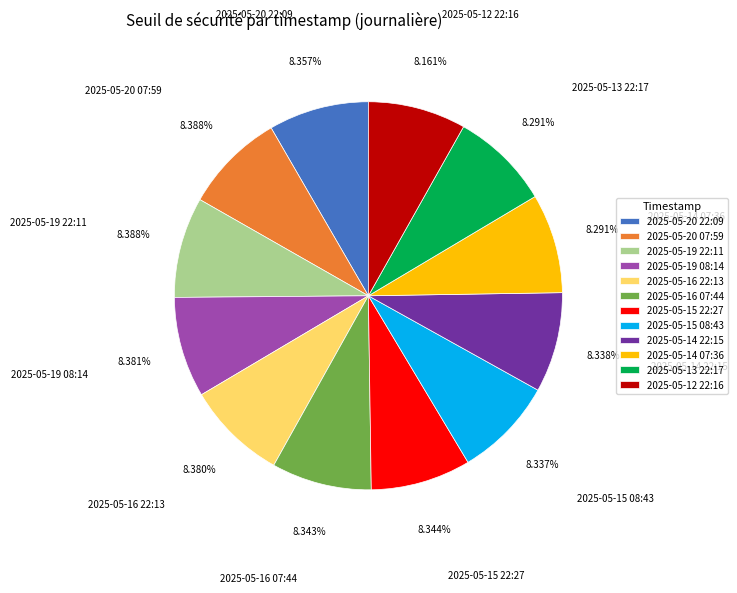

What is the ratio of the value at 2025-05-15 22:27 to the value at 2025-05-16 22:13?

1.0